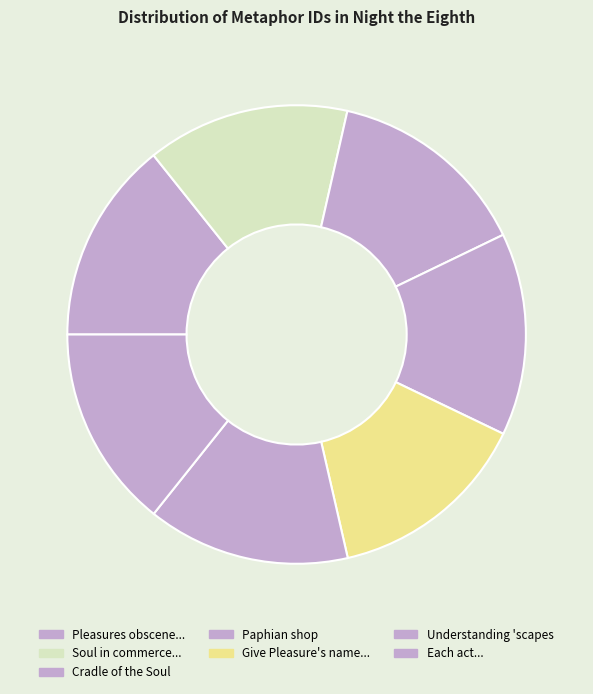

How many segments does this pie chart have?

7